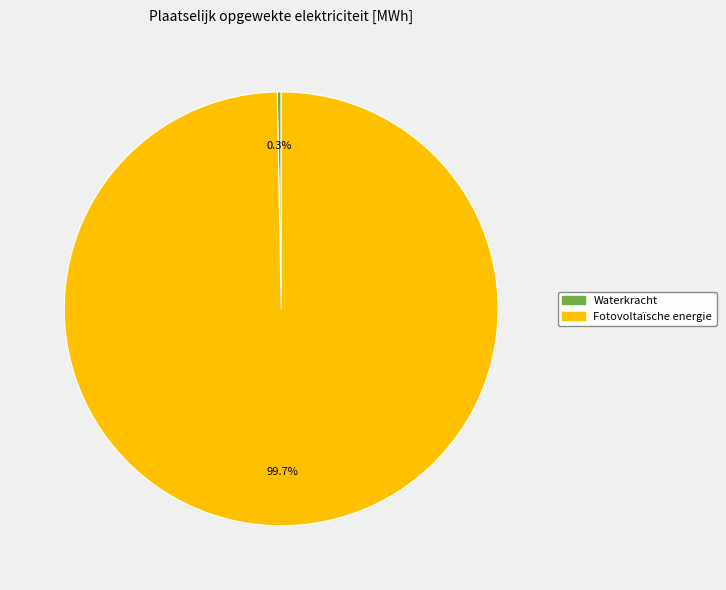

Is there a majority slice in this chart?

Yes